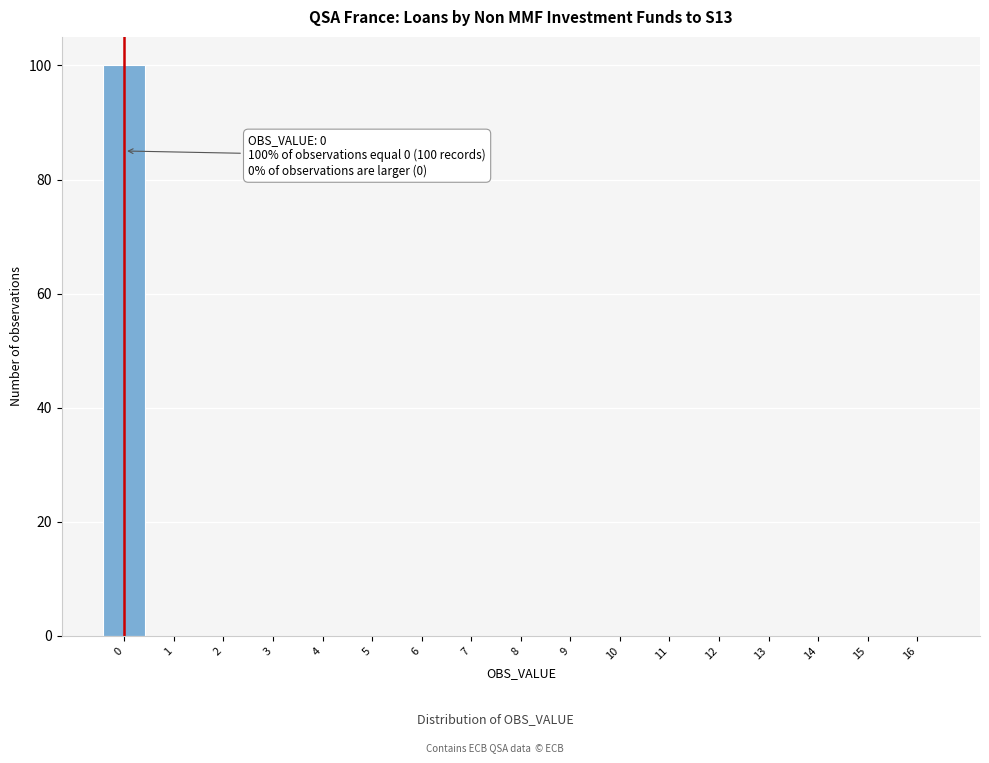

Which range on the x-axis has the tallest bar?

-0.5 to 0.5